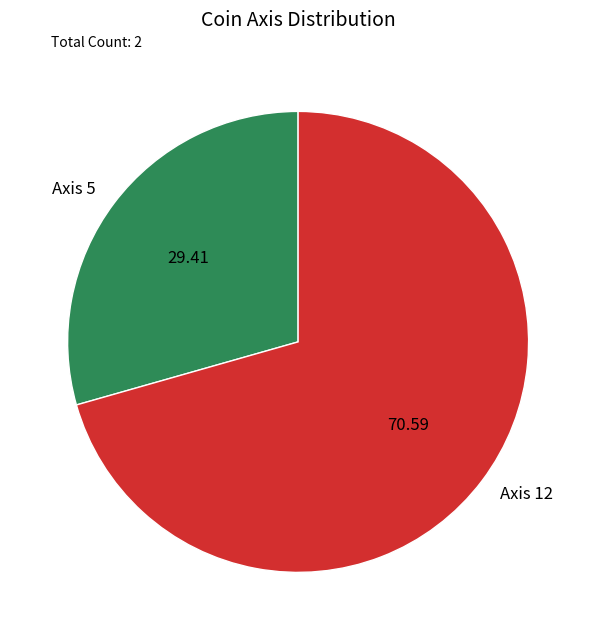

Do Axis 12 and Axis 5 together represent more than half of the pie?

Yes